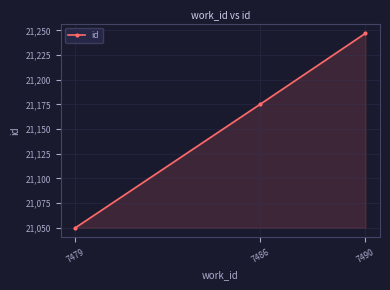

True or false: the data shows 21050 at 7479.

True